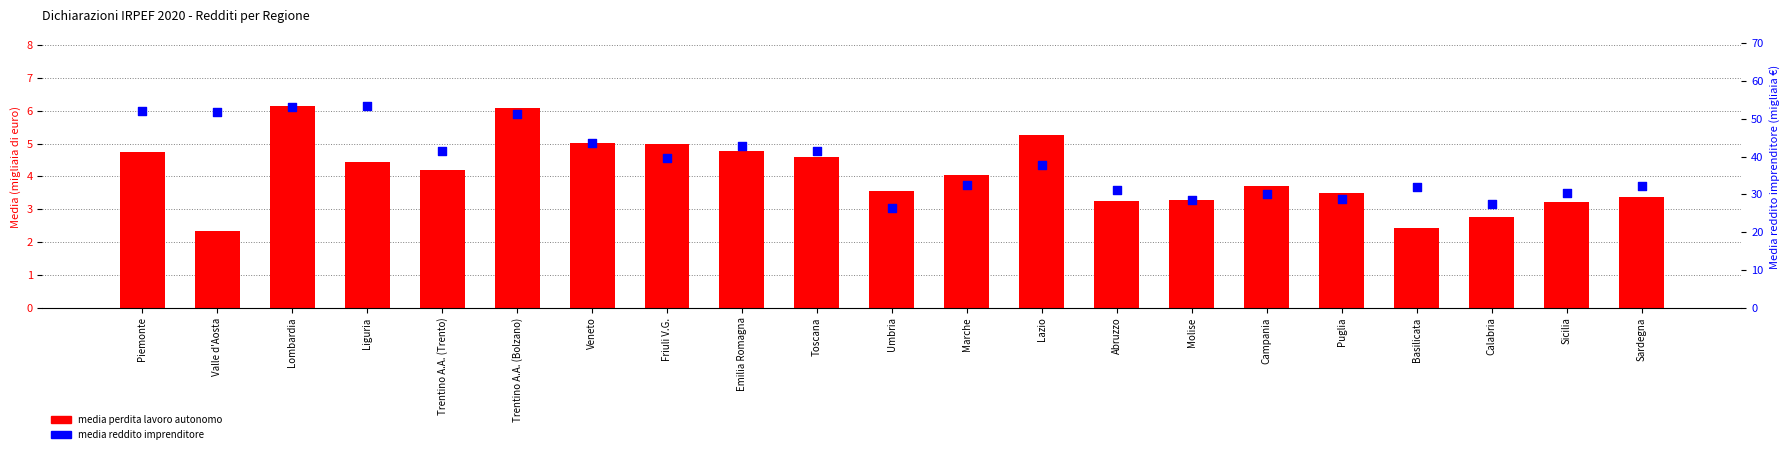

Which series reaches the maximum Y coordinate?

media reddito imprenditore